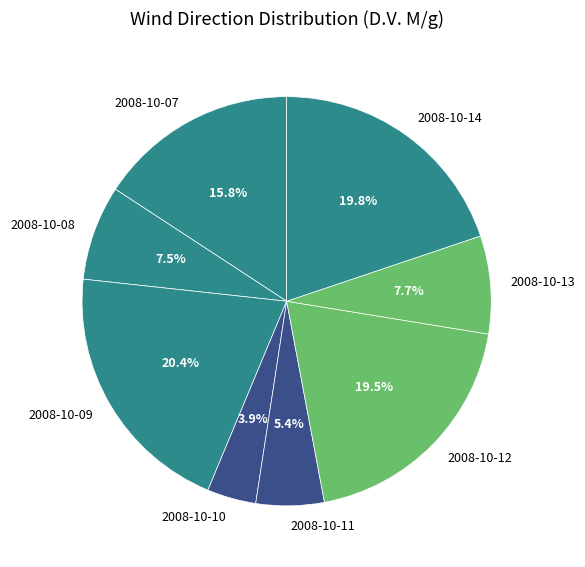

Which slice is the largest?

2008-10-09